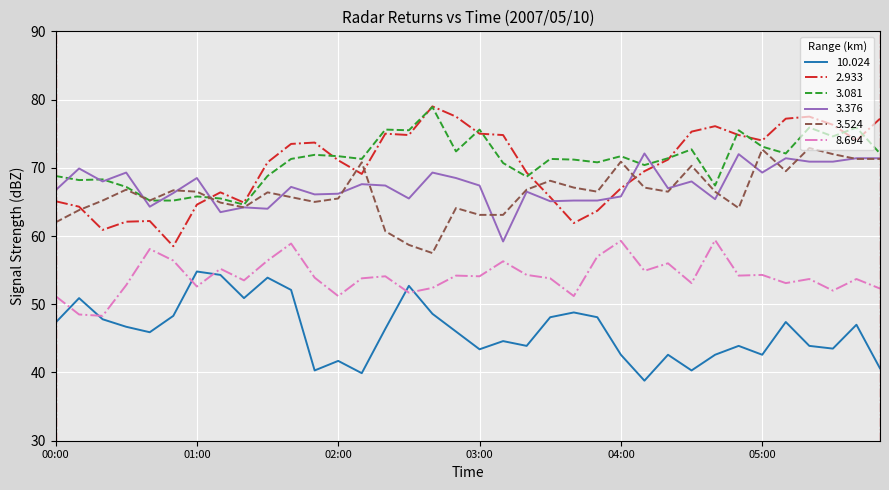

What is the lowest value of the 3.376 series?

59.2